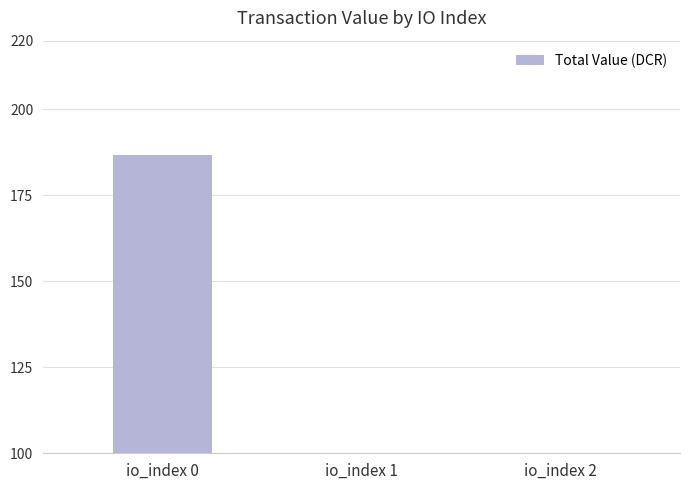

Count the number of data series in this chart.

1